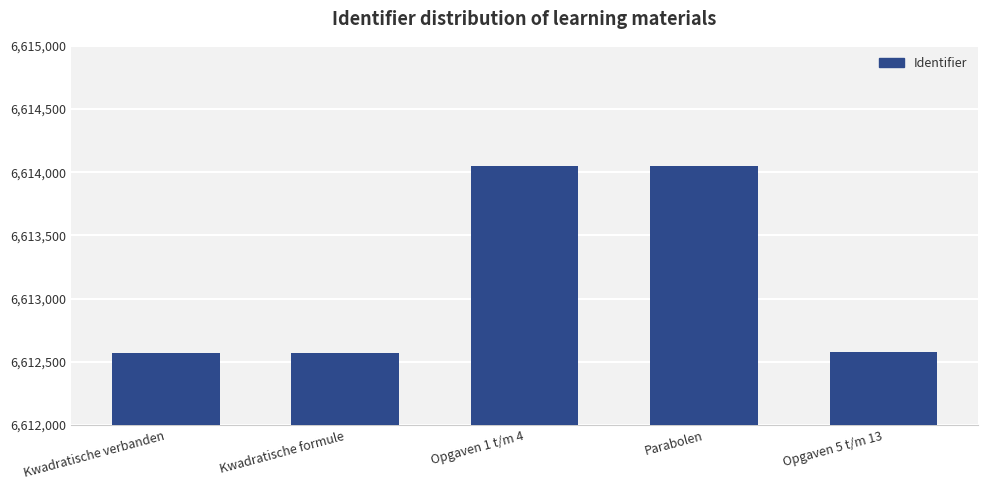

What is the difference between the maximum and minimum values?

1477